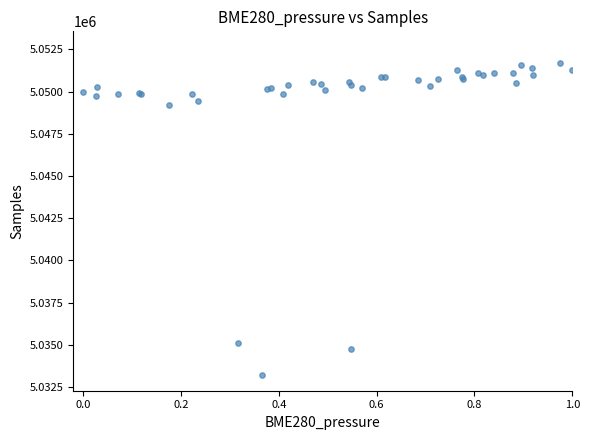

What Y value in the scatter plot is closest to 5042464?

5049186